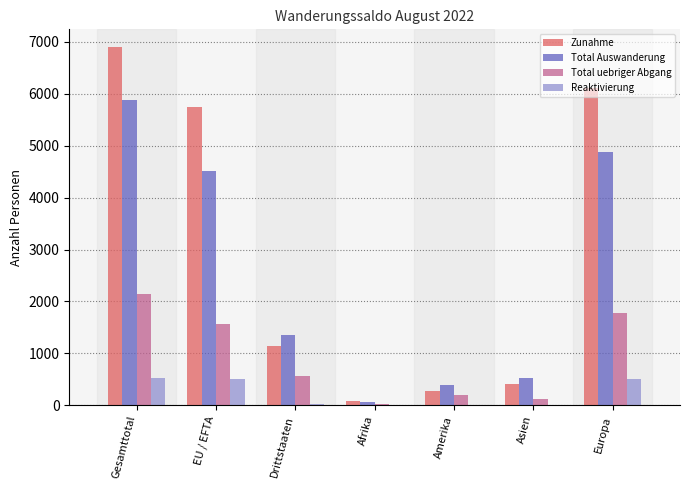

What is the highest value of the Reaktivierung series?

523